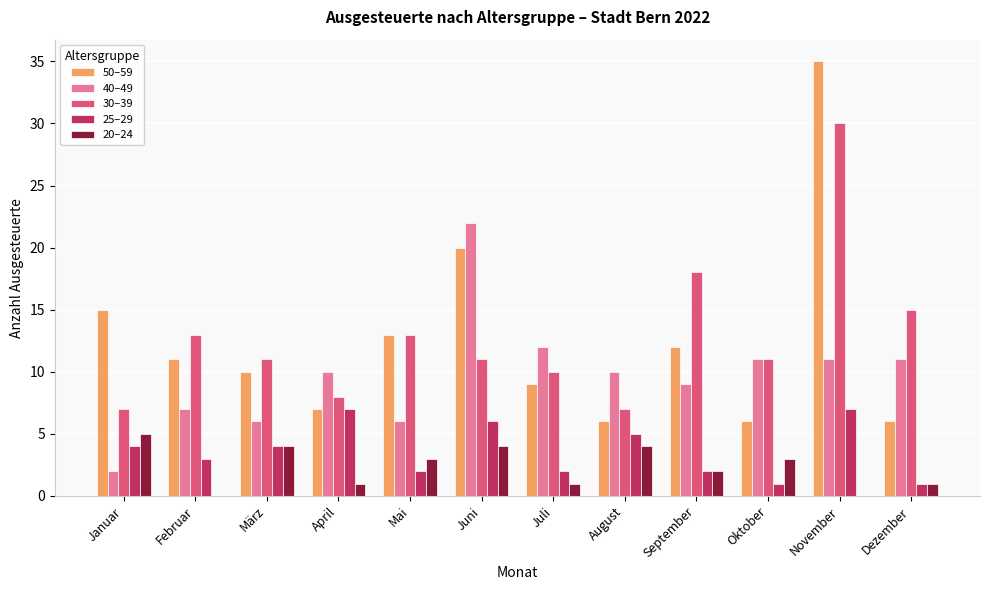

True or false: 25–29 has a value of 6 at Juni.

True